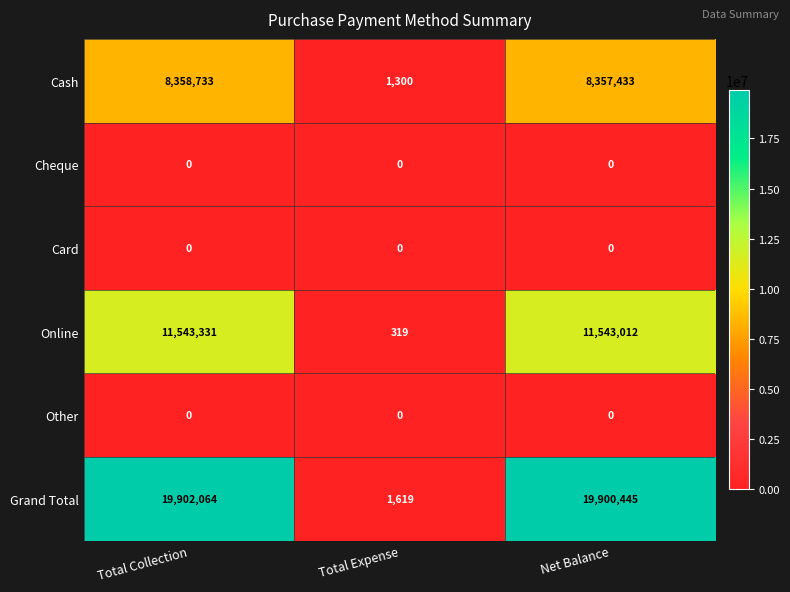

Reading right to left, what are all the values shown in this chart?

Cash: 8357433	1300	8358733
Cheque: 0	0	0
Card: 0	0	0
Online: 11543012	319	11543331
Other: 0	0	0
Grand Total: 19900445	1619	19902064